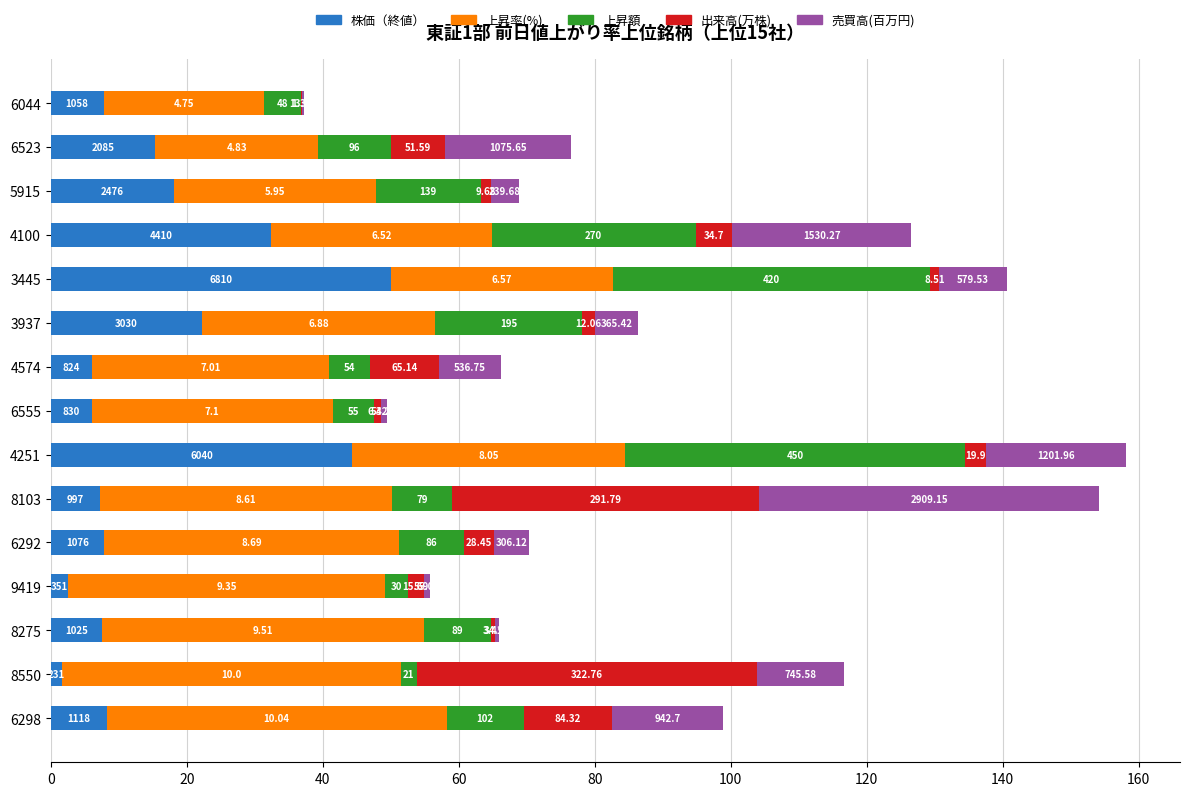

What are all the series names shown in the legend?

株価（終値）, 上昇率(%), 上昇額, 出来高(万株), 売買高(百万円)